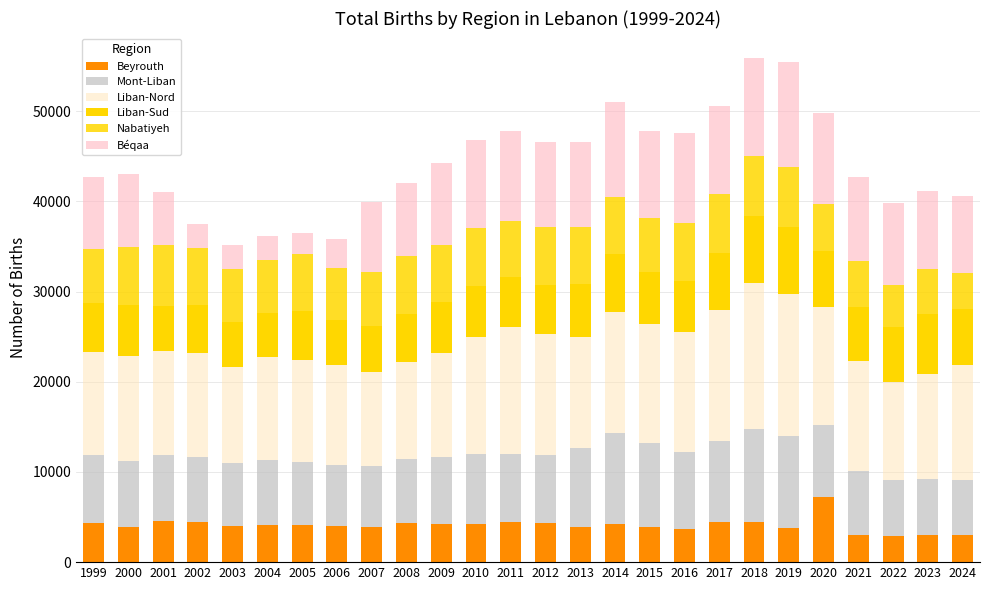

Are the bars grouped side by side (vs. stacked)?

No